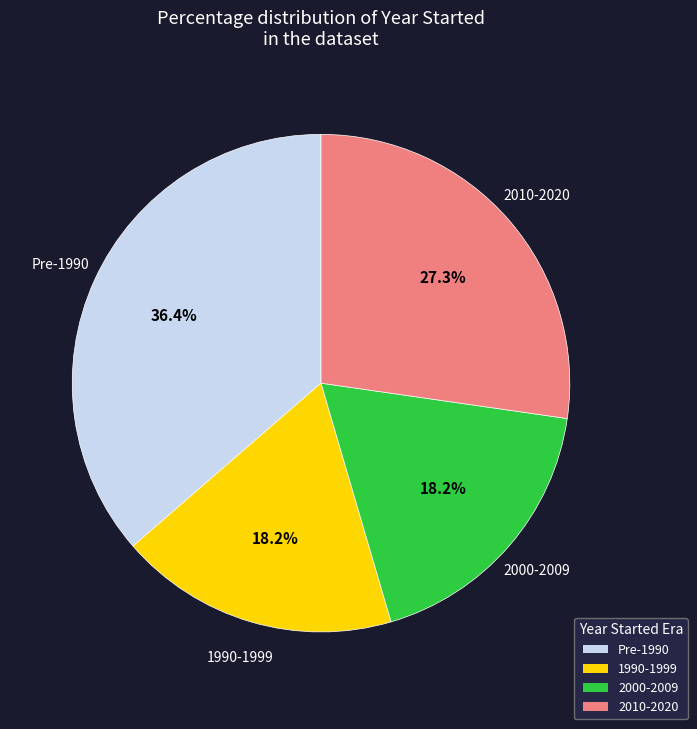

Does any single category account for the majority?

No